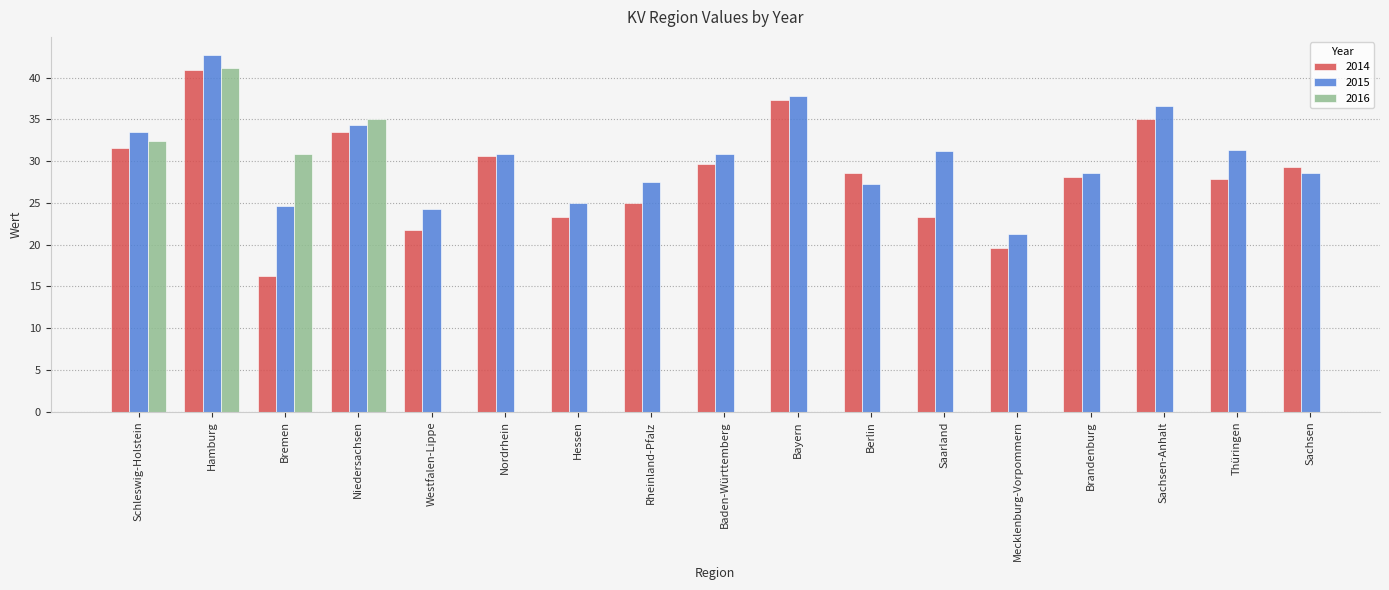

Read the 2014 value at Thüringen.

27.9